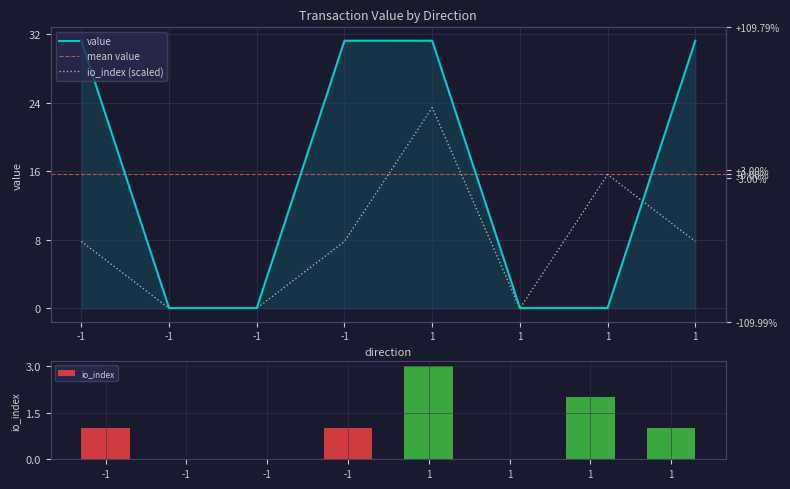

Between 1 and 1, which is larger?

1